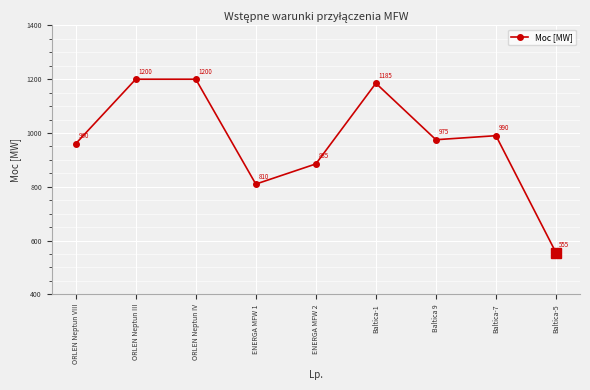

What is the minimum value shown in the chart?

555